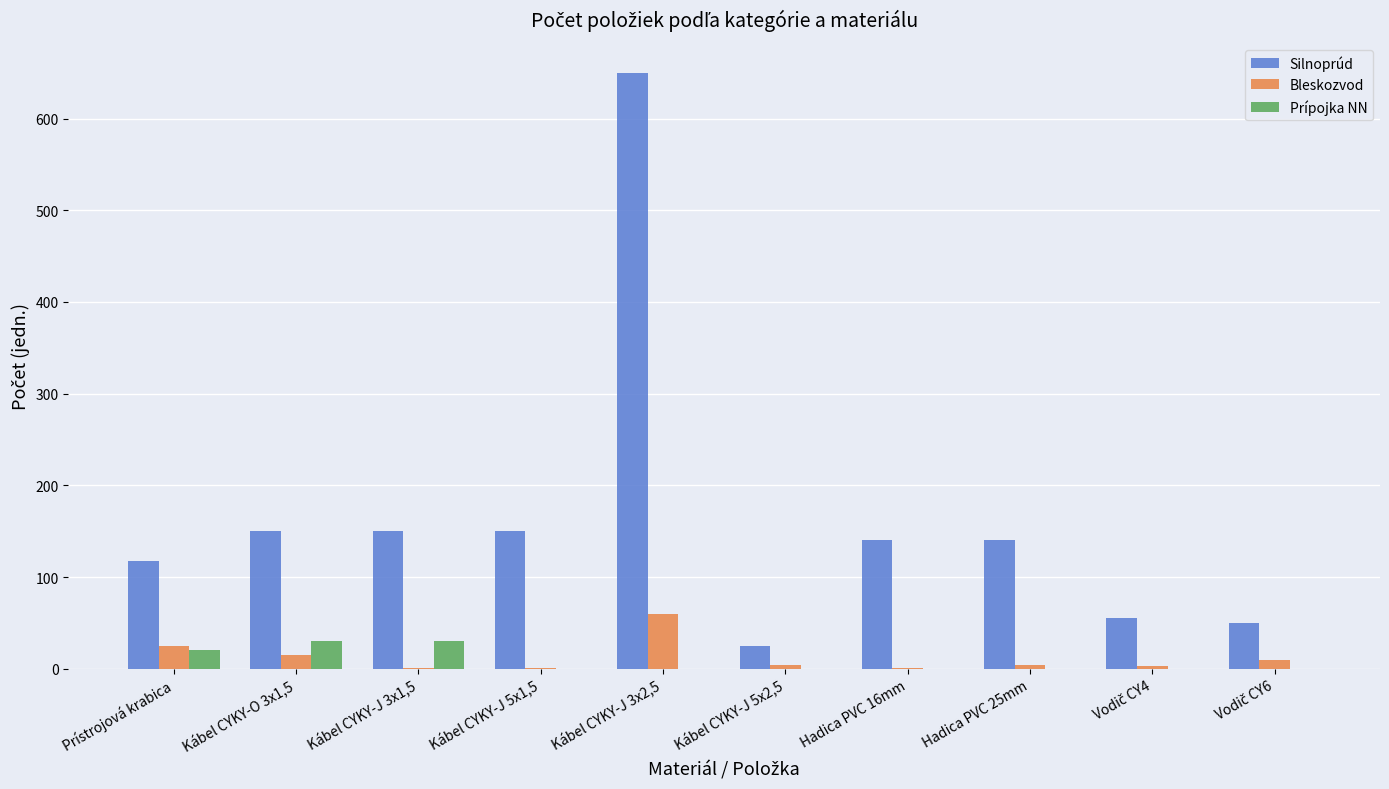

Where does the Silnoprúd series first go above 140?

Kábel CYKY-O 3x1,5